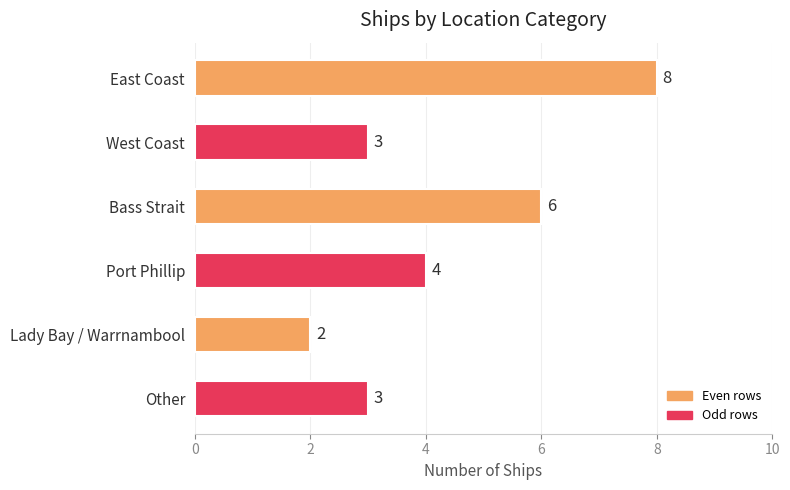

At which category does the chart reach its minimum across all series?

Lady Bay / Warrnambool